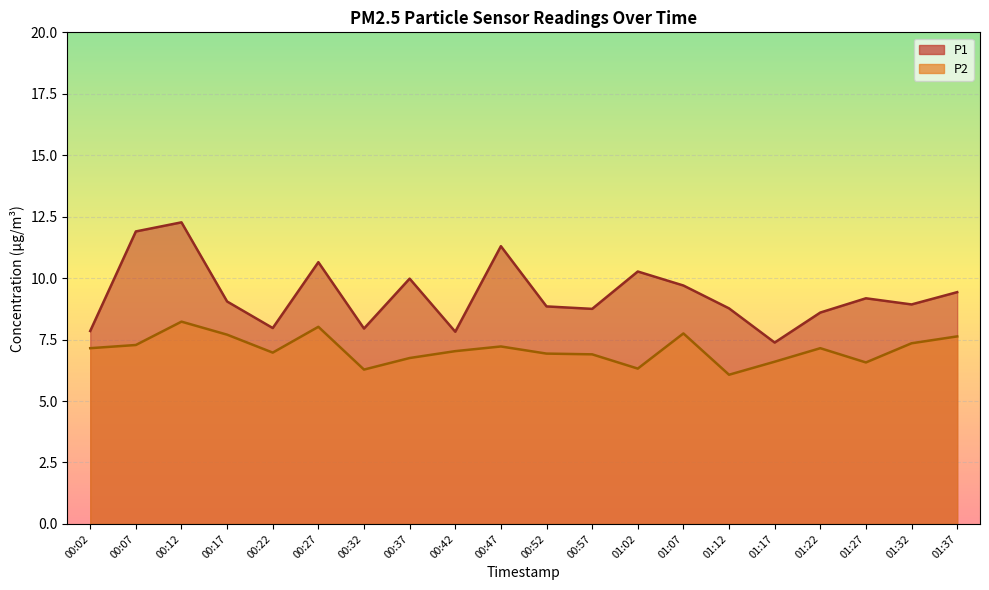

How many lines are shown in the chart?

2